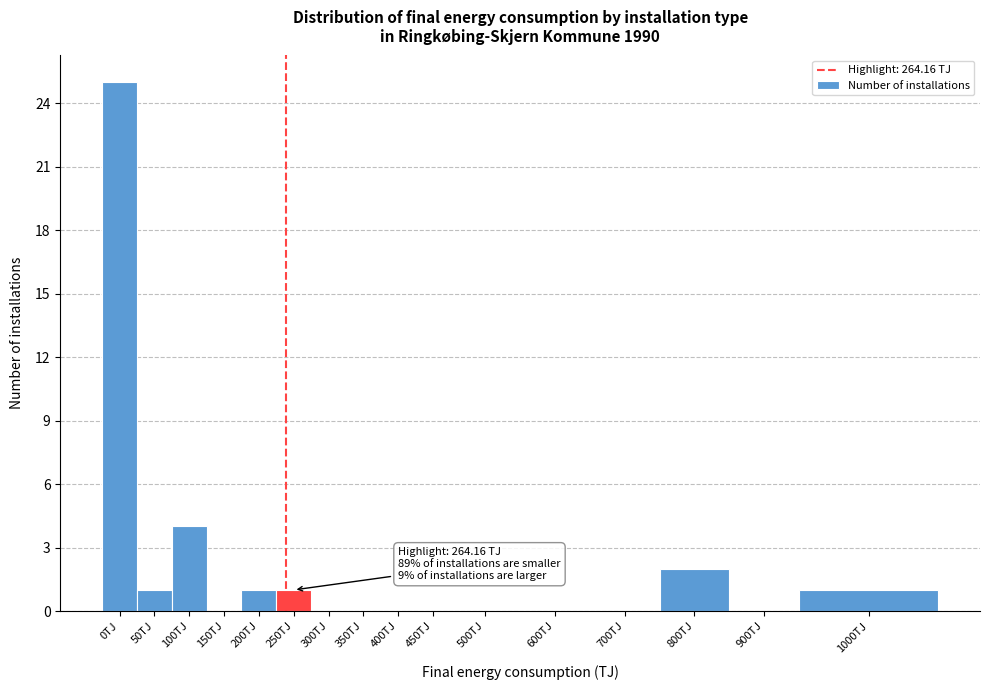

Reading right to left, list all the values displayed in this chart.

1000TJ=1	900TJ=0	800TJ=2	700TJ=0	600TJ=0	500TJ=0	450TJ=0	400TJ=0	350TJ=0	300TJ=0	250TJ=1	200TJ=1	150TJ=0	100TJ=4	50TJ=1	0TJ=25